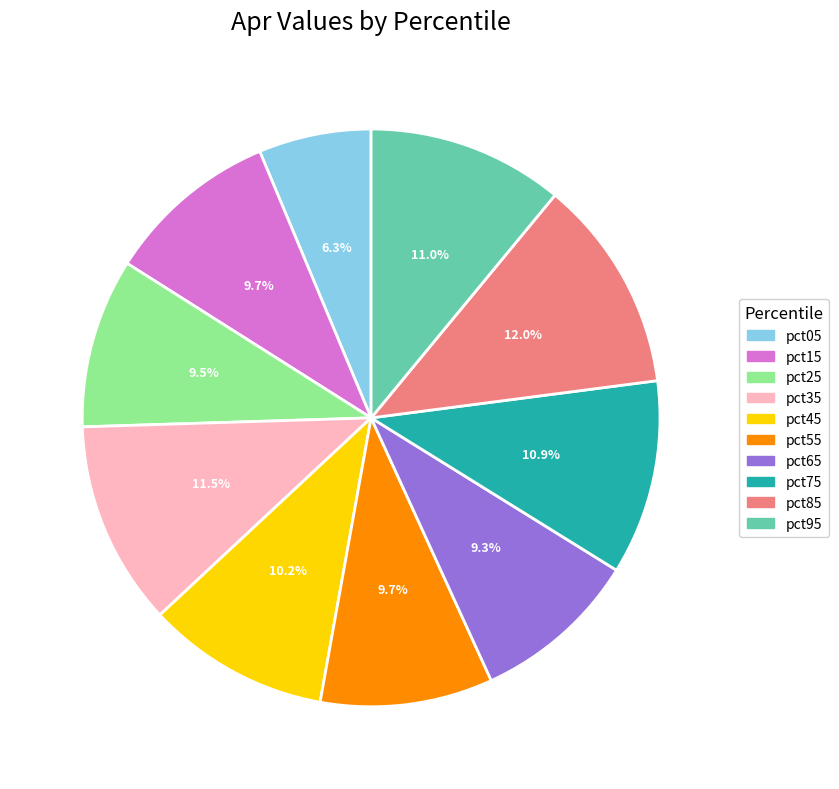

What is the smallest slice in the pie chart?

pct05